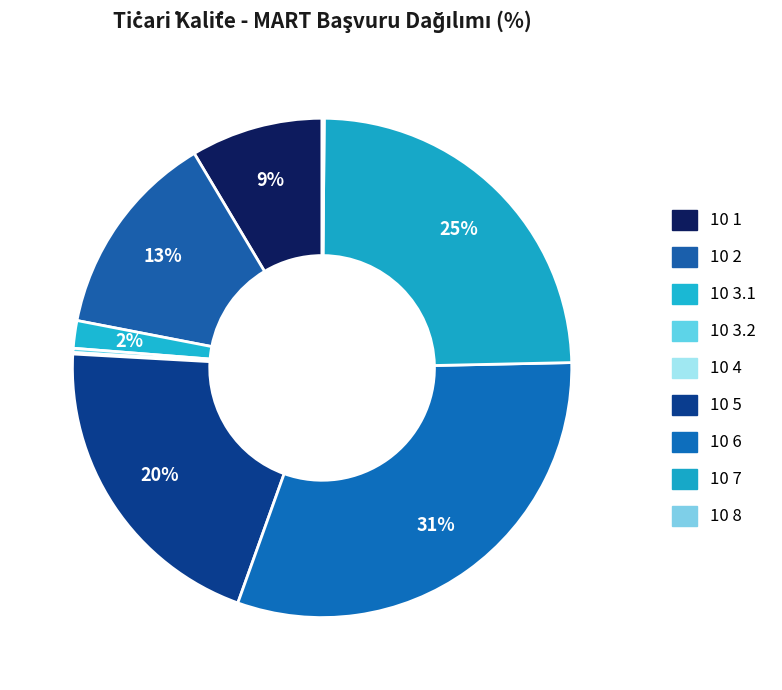

What percentage is the 10 2 slice, to the nearest percent?

13%